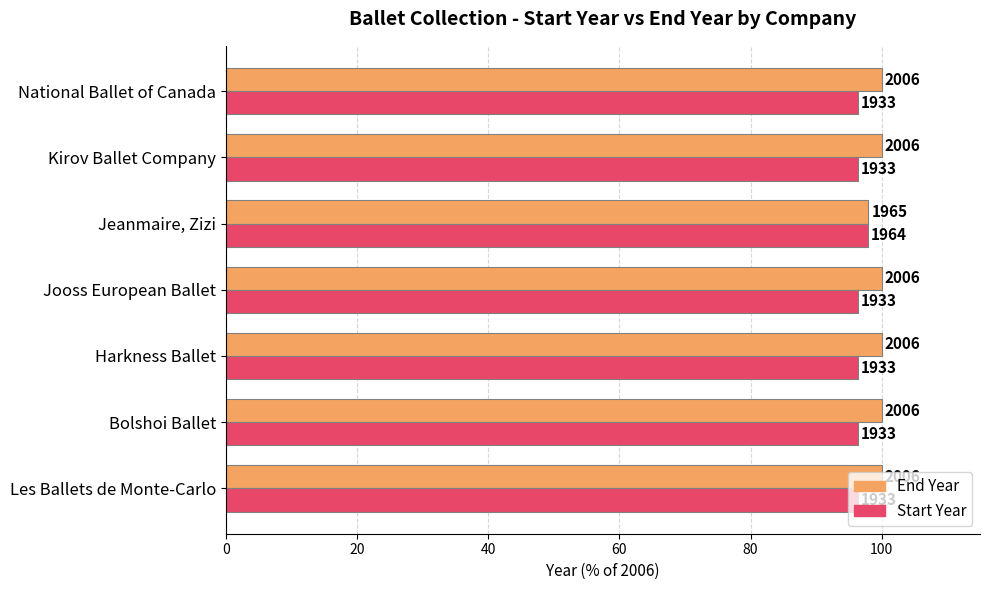

Reading right to left, list all the values displayed in this chart.

End Year: 100.0	100.0	98.0	100.0	100.0	100.0	100.0
Start Year: 96.4	96.4	97.9	96.4	96.4	96.4	96.4